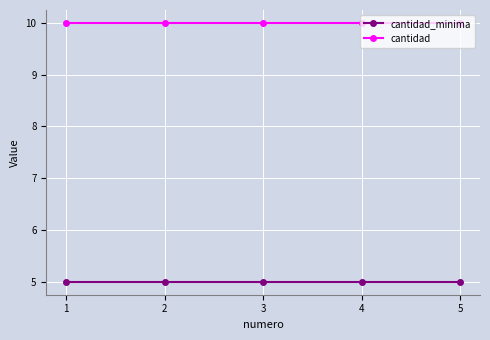

What is the maximum value shown in the chart?

10